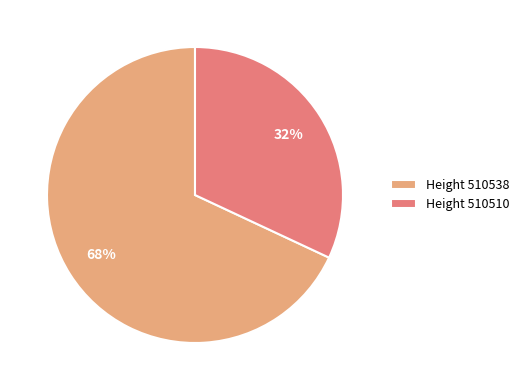

Rank the categories by value from lowest to highest.

Height 510510, Height 510538